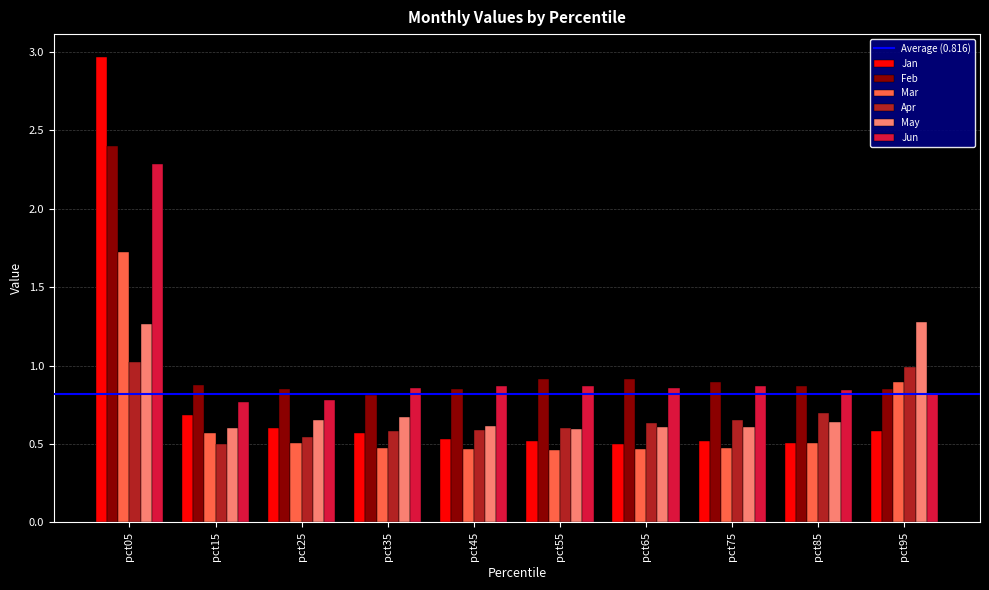

What is the total value across all series at pct45?

3.9